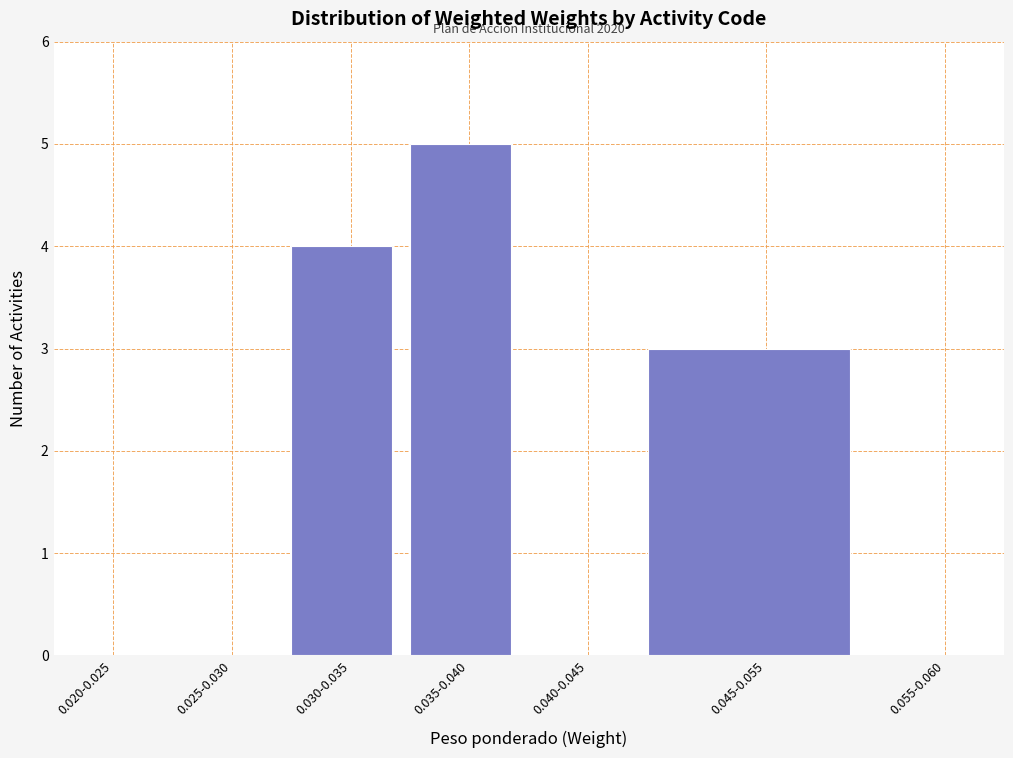

Reading right to left, list all the values displayed in this chart.

0.055-0.060=0	0.045-0.055=3	0.040-0.045=0	0.035-0.040=5	0.030-0.035=4	0.025-0.030=0	0.020-0.025=0